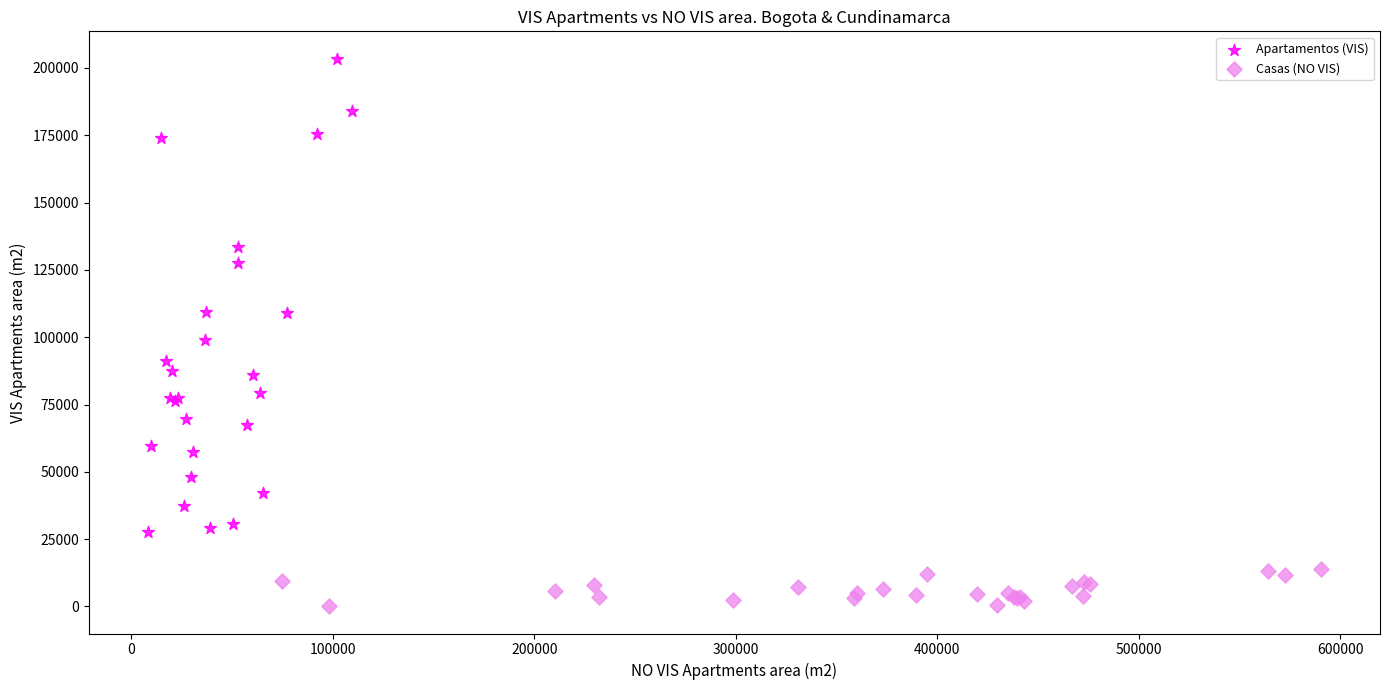

What are all the series names shown in the legend?

Apartamentos (VIS), Casas (NO VIS)